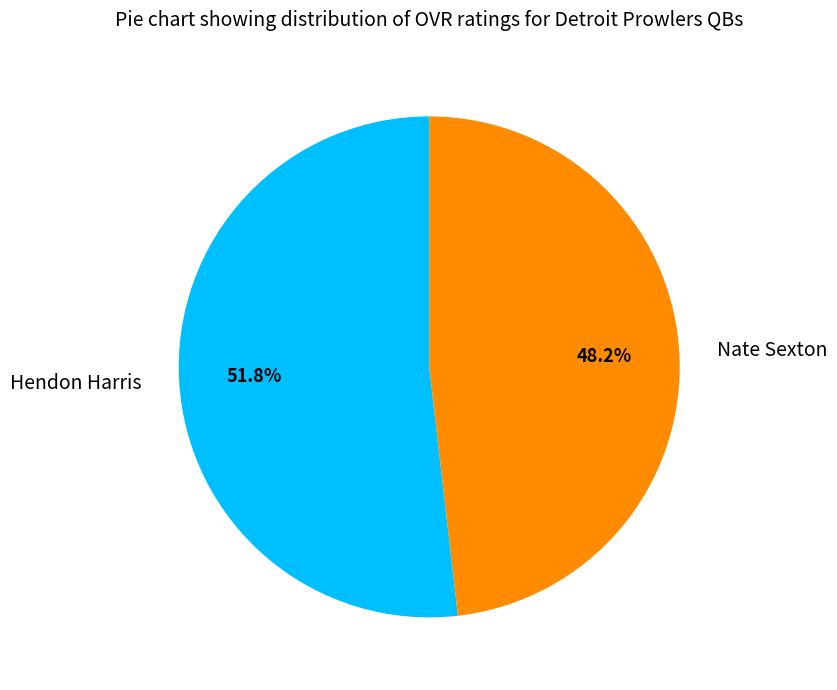

Which category has the biggest portion of the pie?

Hendon Harris